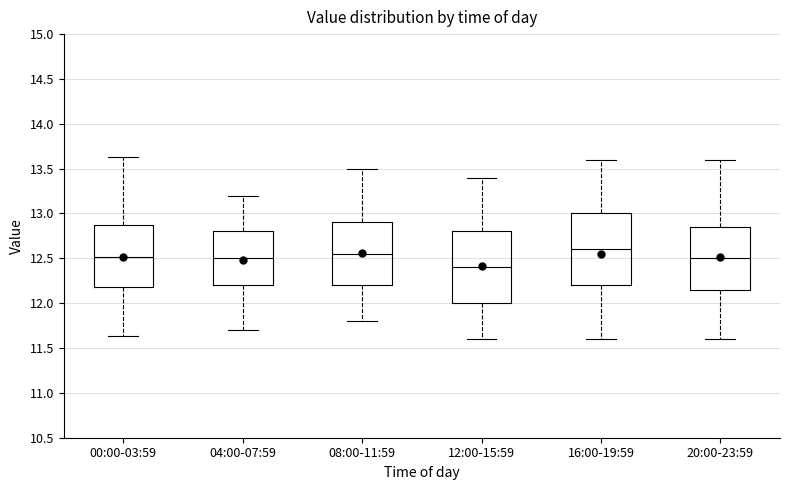

Reading left to right, transcribe this box plot: for each box, give where its median line is, the range the box spans, and where its two whiskers end, as read against the y-axis. The values are not printed on the chart, so give them approximately, as read against the axis.

00:00-03:59: median 12.50, box 12.20 to 12.85, whiskers 11.65 to 13.65
04:00-07:59: median 12.50, box 12.20 to 12.80, whiskers 11.70 to 13.20
08:00-11:59: median 12.55, box 12.20 to 12.90, whiskers 11.80 to 13.50
12:00-15:59: median 12.40, box 12.00 to 12.80, whiskers 11.60 to 13.40
16:00-19:59: median 12.60, box 12.20 to 13.00, whiskers 11.60 to 13.60
20:00-23:59: median 12.50, box 12.15 to 12.85, whiskers 11.60 to 13.60